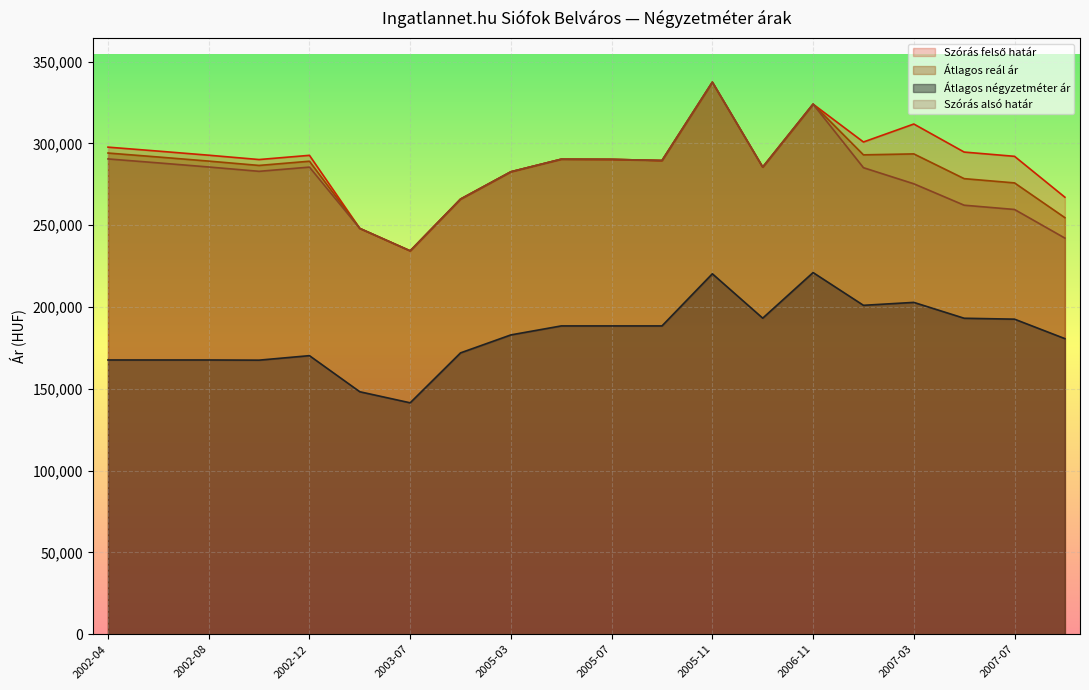

What is the average value of the Átlagos reál ár series?

284738